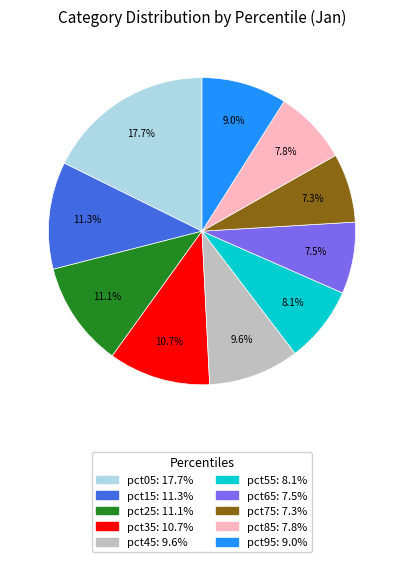

Between pct15: 11.3% and pct85: 7.8%, which is larger?

pct15: 11.3%